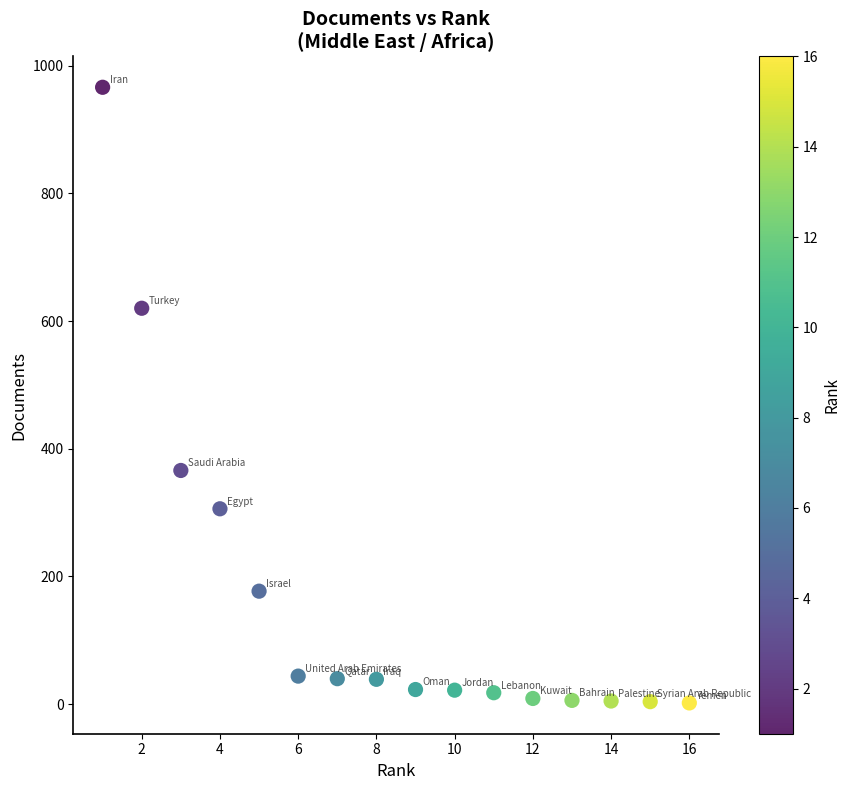

What Y value in the scatter plot is closest to 484?

366